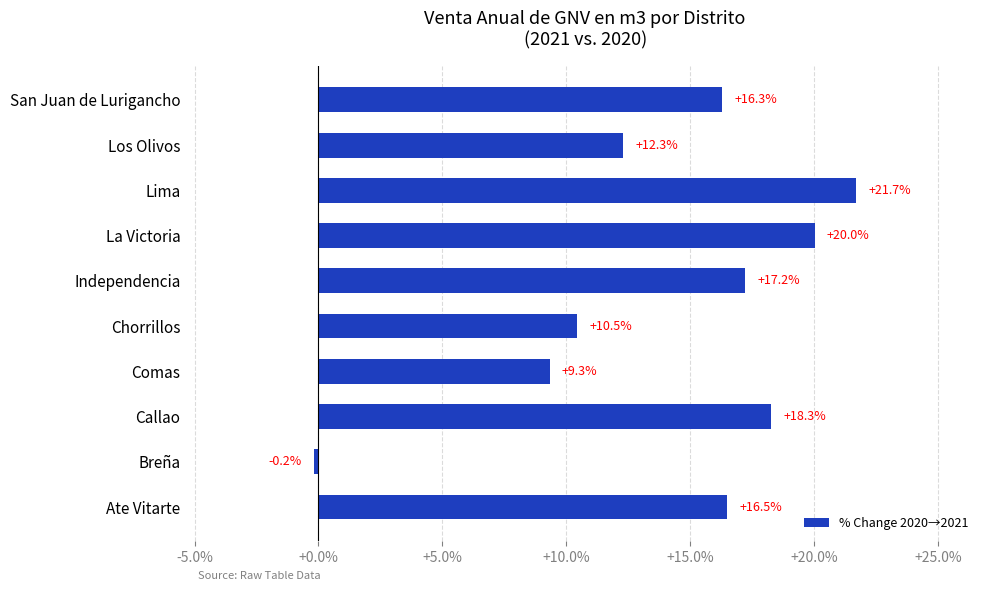

Approximately how many times larger is the value at Chorrillos compared to Los Olivos?

0.9